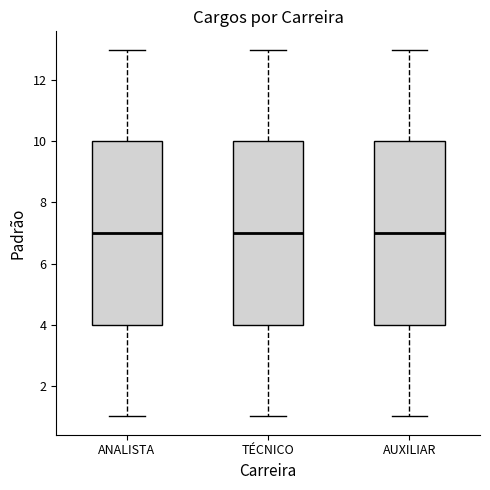

Reading left to right, read every box against the y-axis: the position of its median line, the range the box covers, and the ends of its whiskers. The values are not printed on the chart, so give them approximately, as read against the axis.

ANALISTA: median 7, box 4 to 10, whiskers 1 to 13
TÉCNICO: median 7, box 4 to 10, whiskers 1 to 13
AUXILIAR: median 7, box 4 to 10, whiskers 1 to 13